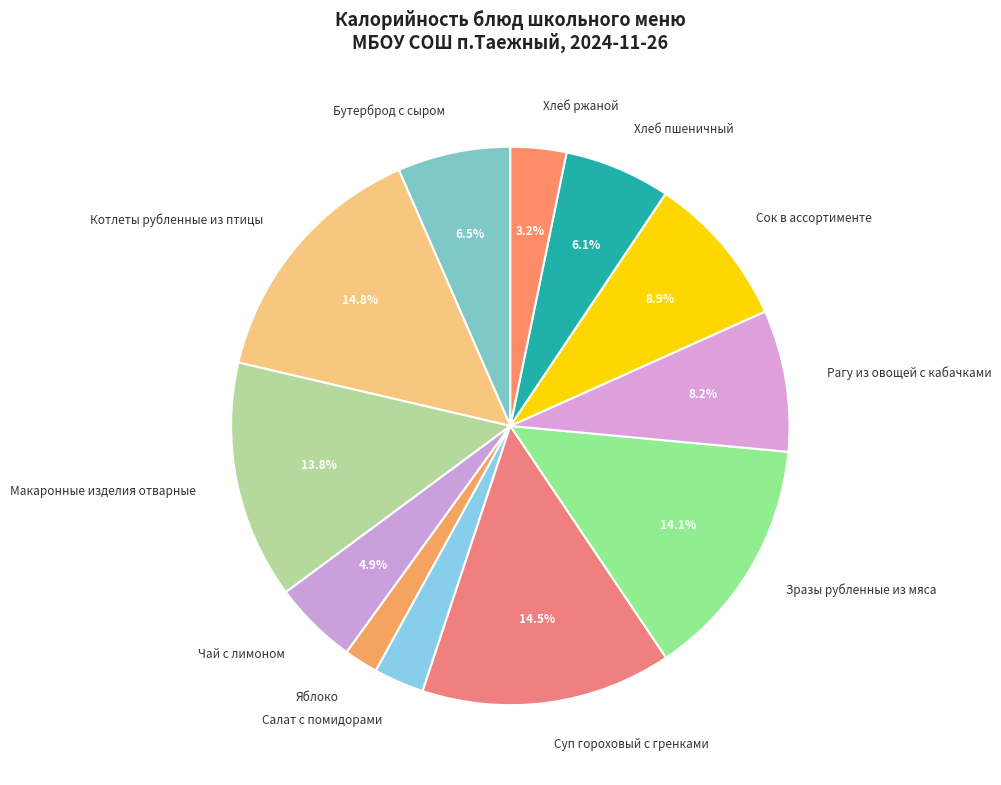

True or false: Чай с лимоном accounts for 5% of the total.

True